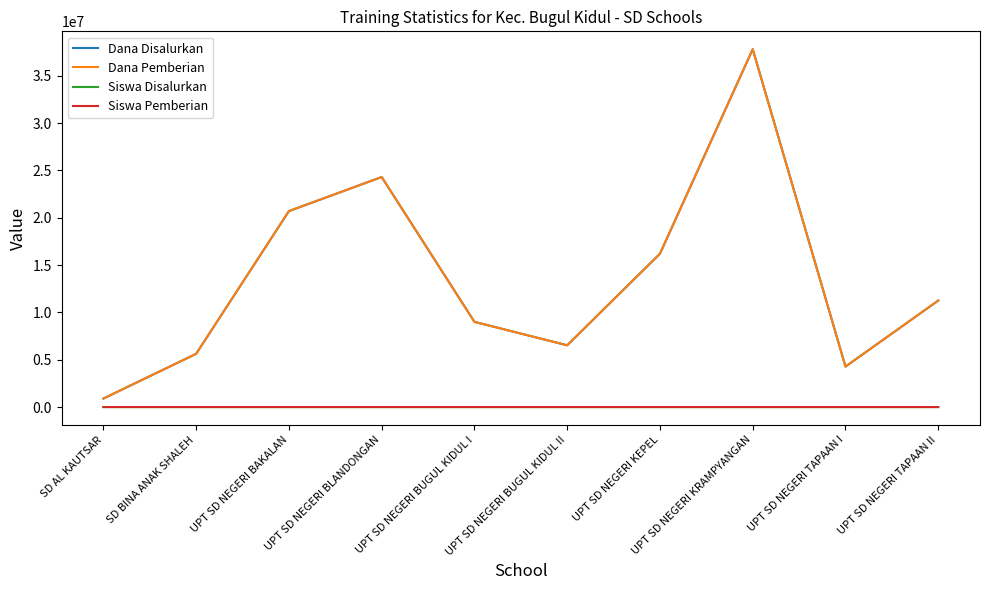

Is this an area chart (filled region under the line)?

No